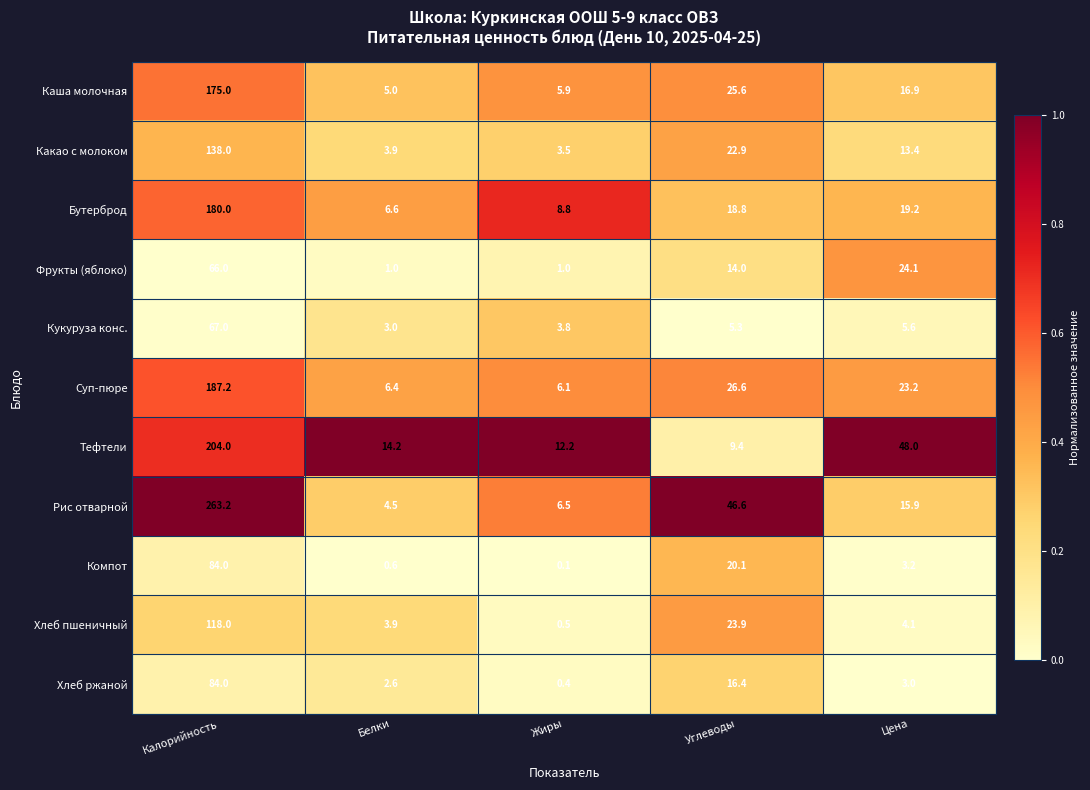

True or false: Фрукты (яблоко) has a value of 100.8 at Калорийность.

False